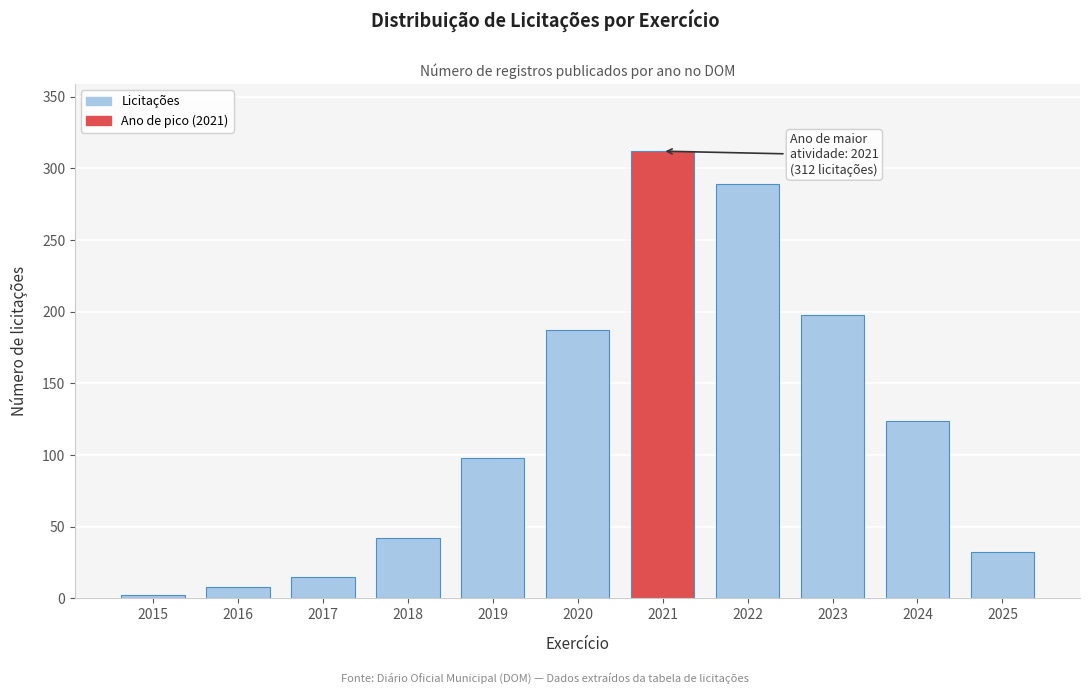

Reading left to right, what are all the values shown in this chart?

2	8	15	42	98	187	312	289	198	124	32